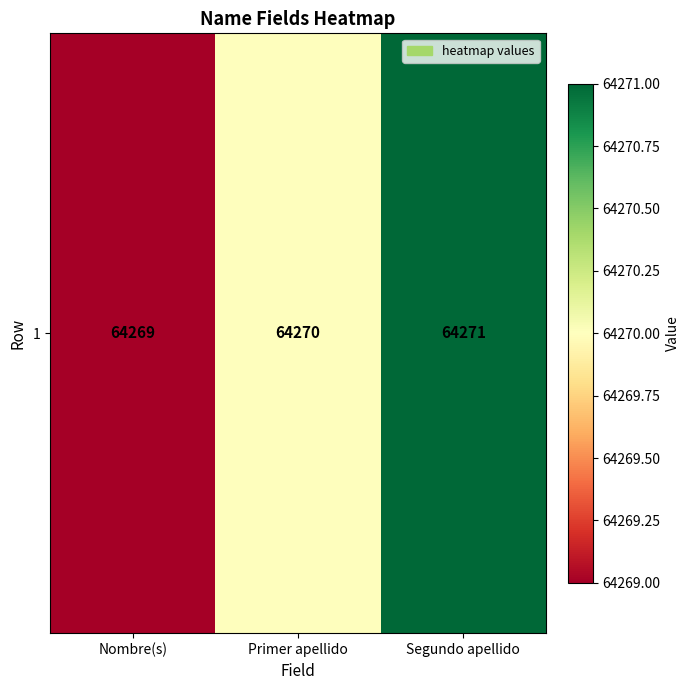

What is the smallest value displayed?

64269